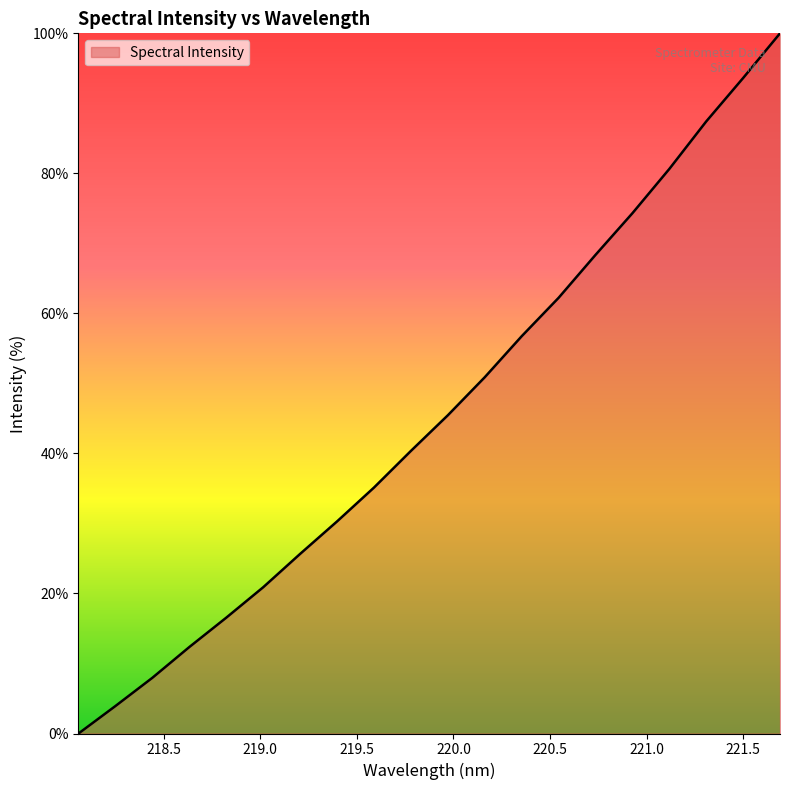

What is the difference between the maximum and minimum values?

100.0